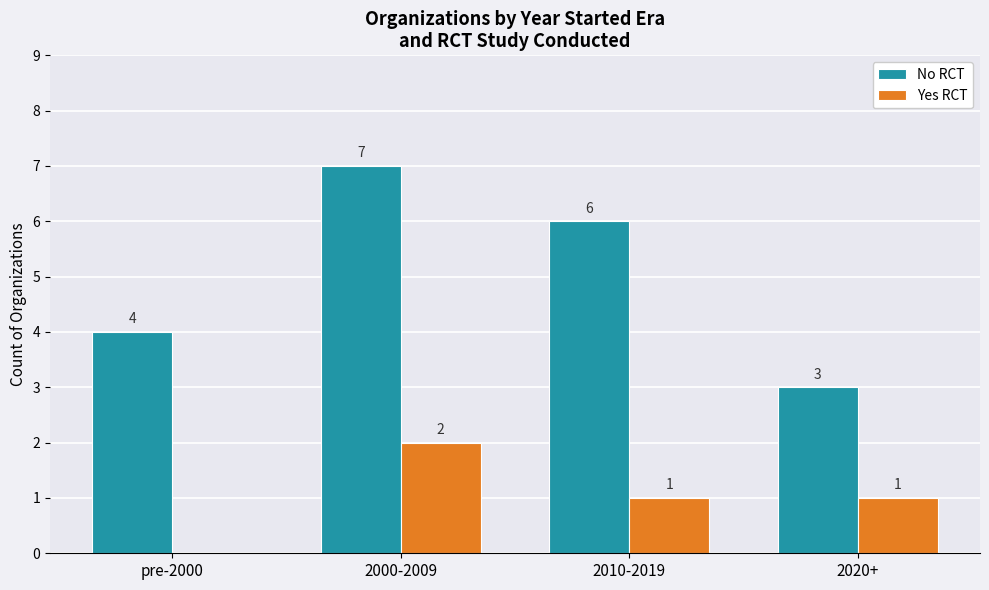

What is the sum of the No RCT values at 2000-2009 and 2010-2019?

13